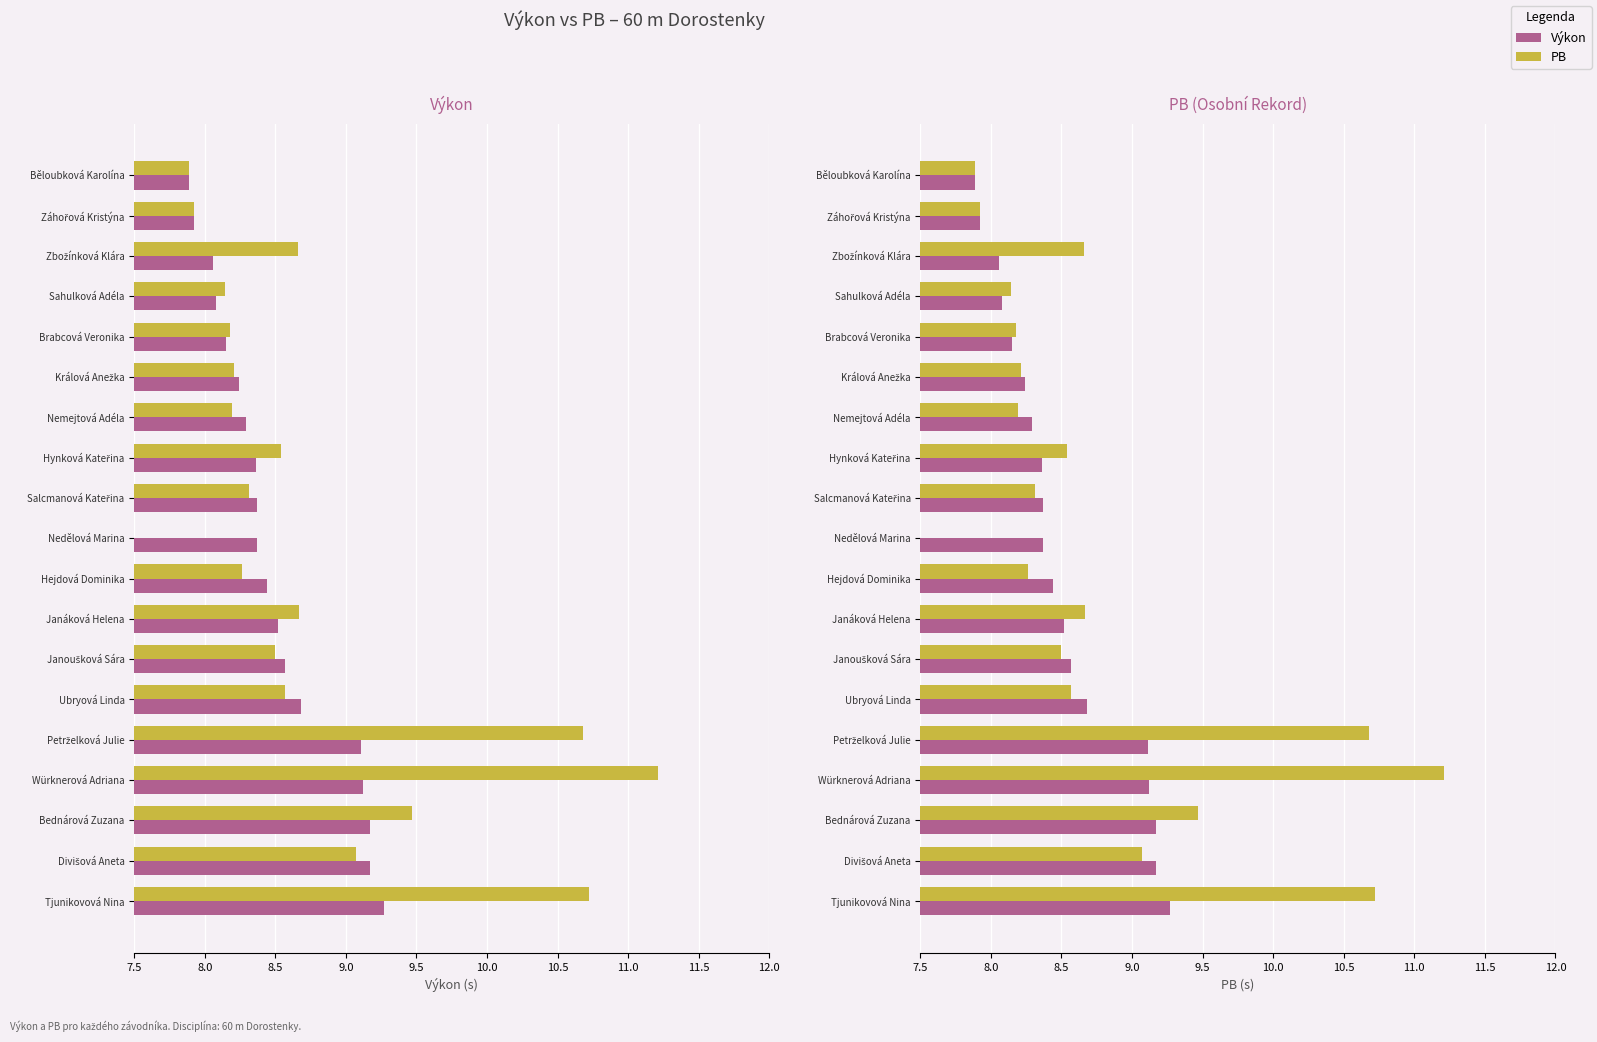

At Sahulková Adéla, list the series in order from largest to smallest.

PB, Výkon